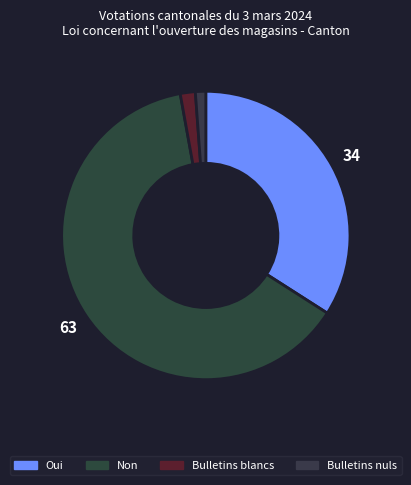

Rank the categories by value from highest to lowest.

Non, Oui, Bulletins blancs, Bulletins nuls